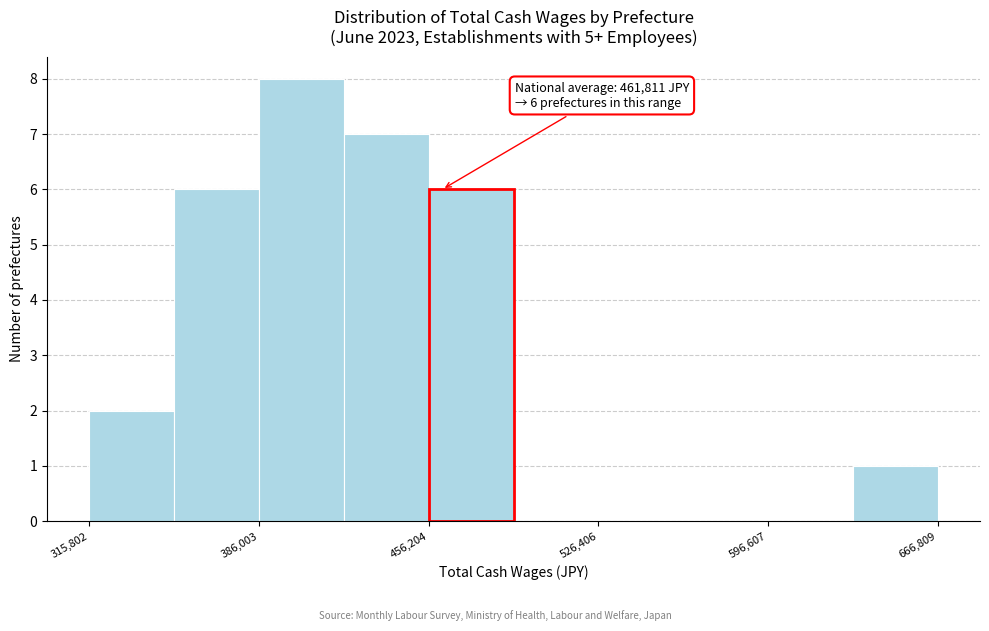

Around what value on the x-axis is the tallest bar? Give the approximate position of its centre, as read against the axis.

400000